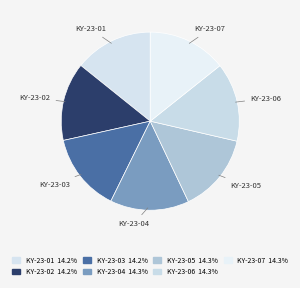

Do KY-23-02 and KY-23-06 together represent more than half of the pie?

No